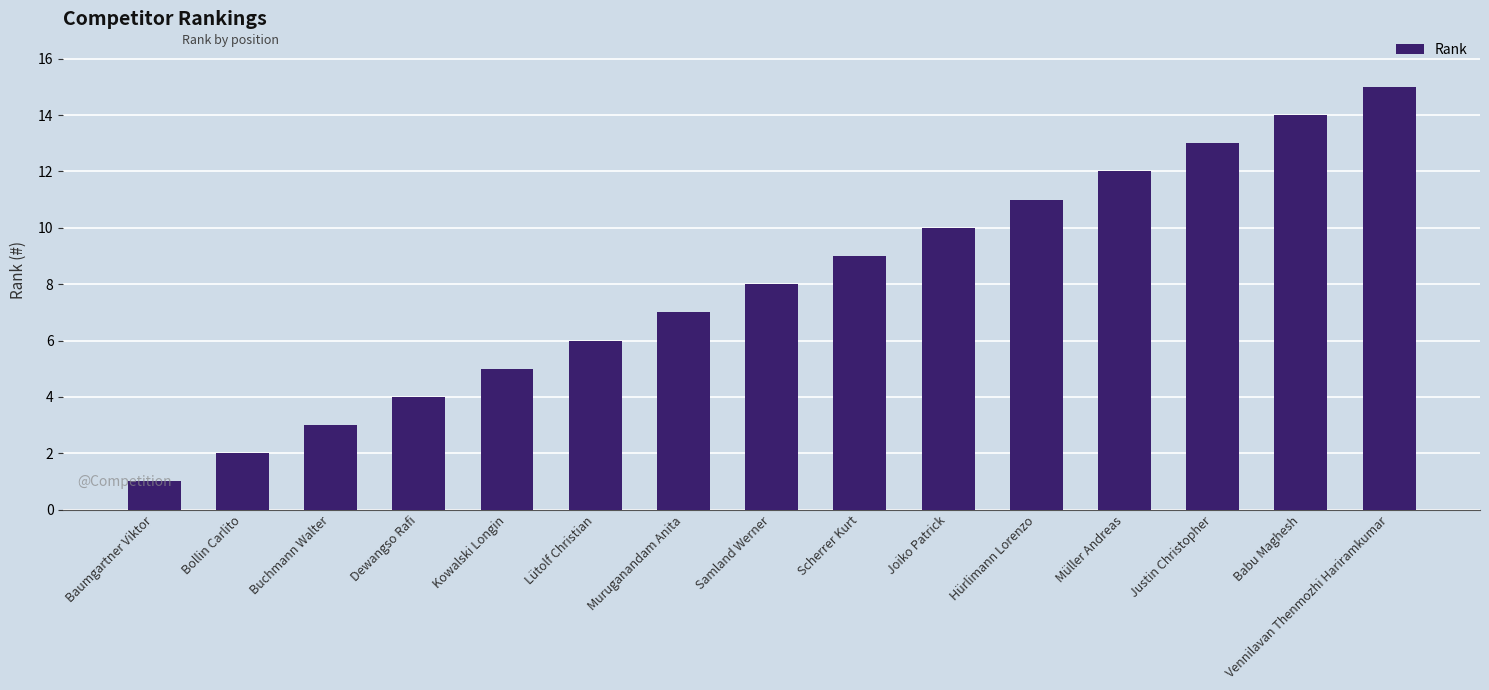

What is the minimum value shown in the chart?

1